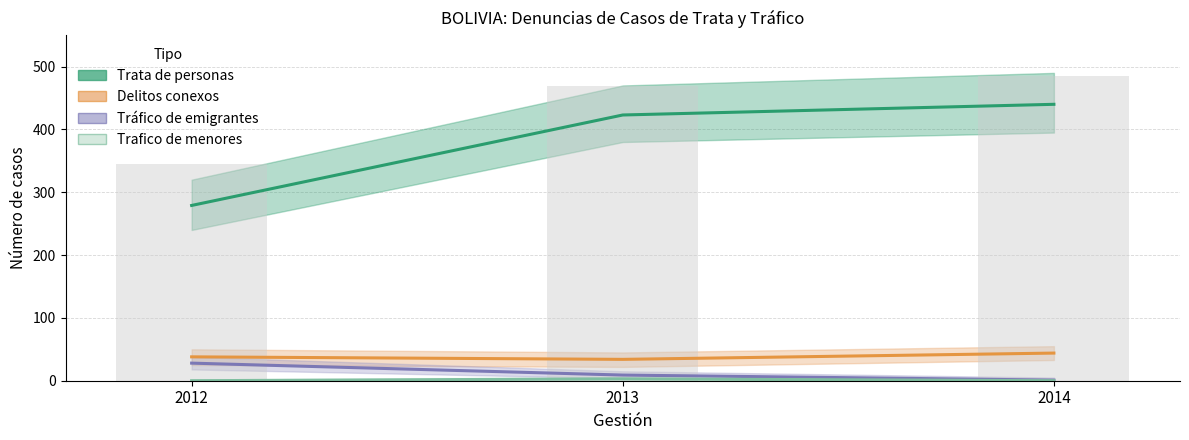

What is the greatest value displayed?

440